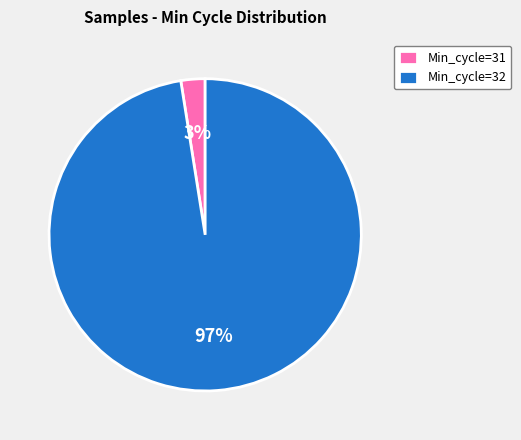

Which has a higher value, Min_cycle=32 or Min_cycle=31?

Min_cycle=32